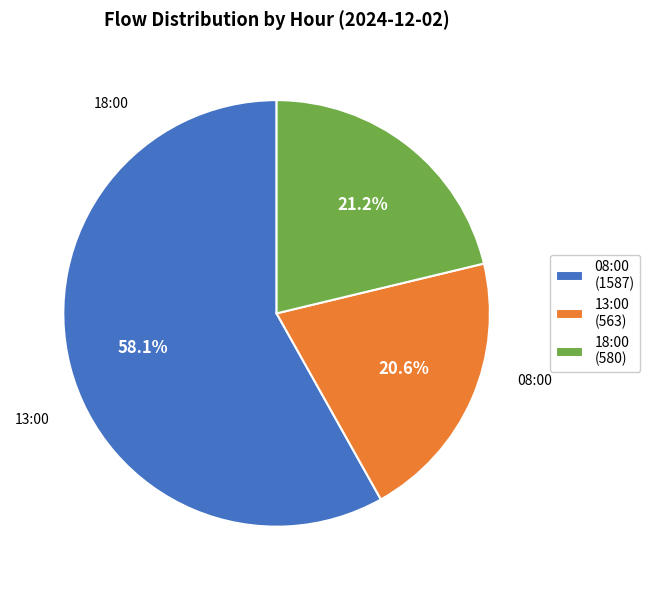

Which category has the smallest portion of the pie?

13:00 (563)